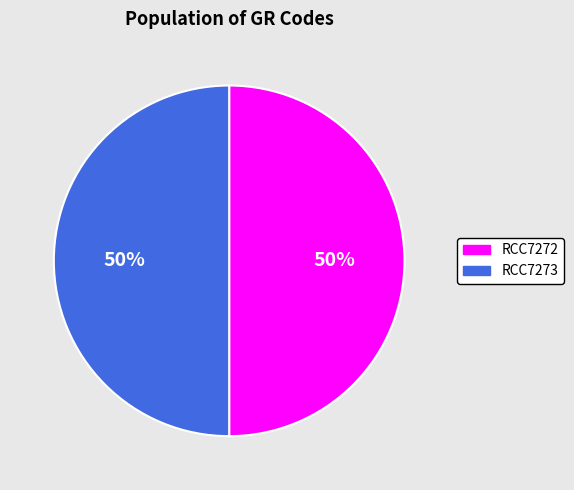

True or false: RCC7272 accounts for 61% of the total.

False